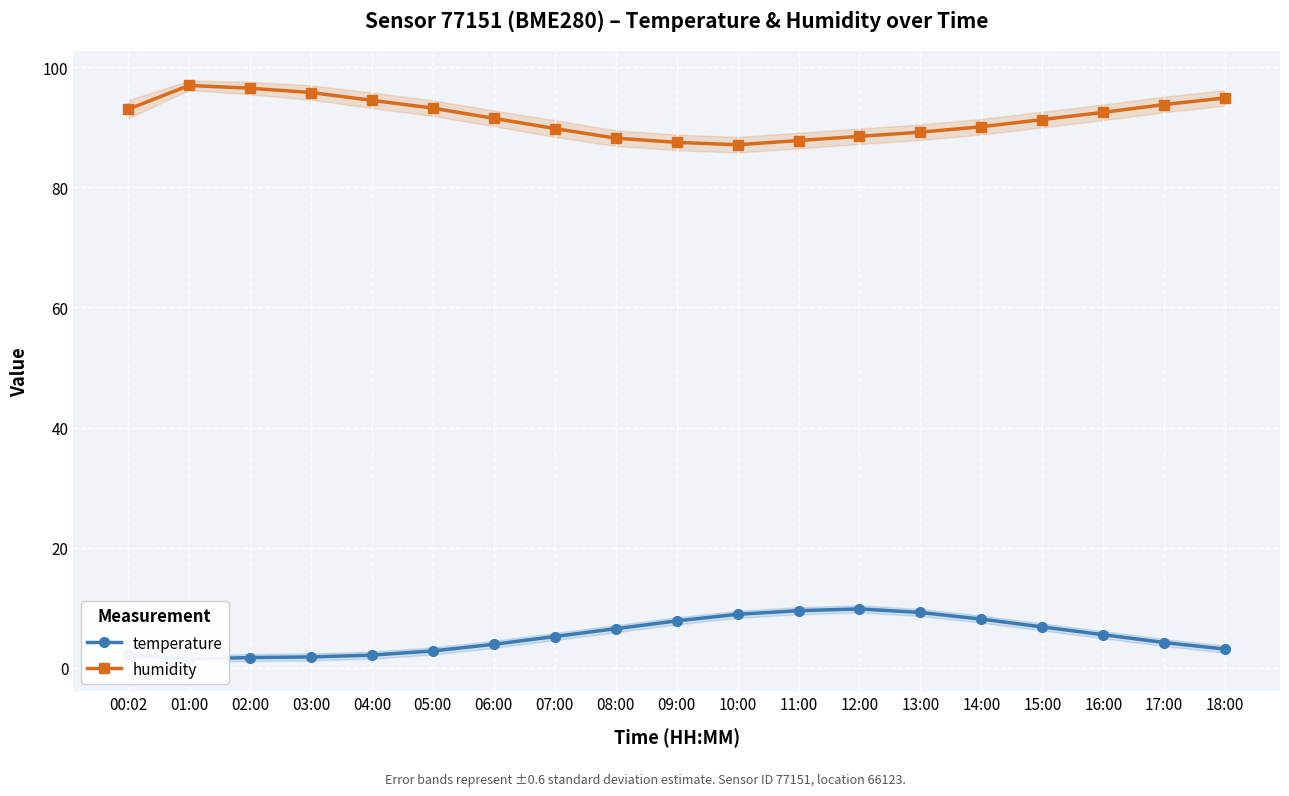

The temperature series shows 6.8 at 17:00. True or false?

False